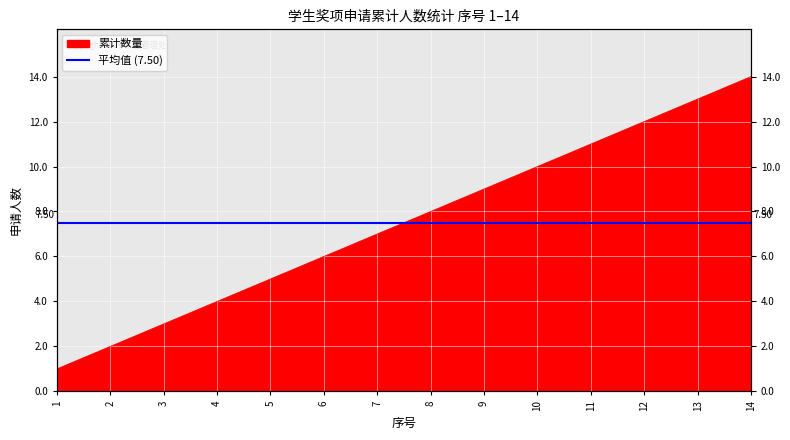

True or false: there are more than 0 points higher than both neighbors.

False